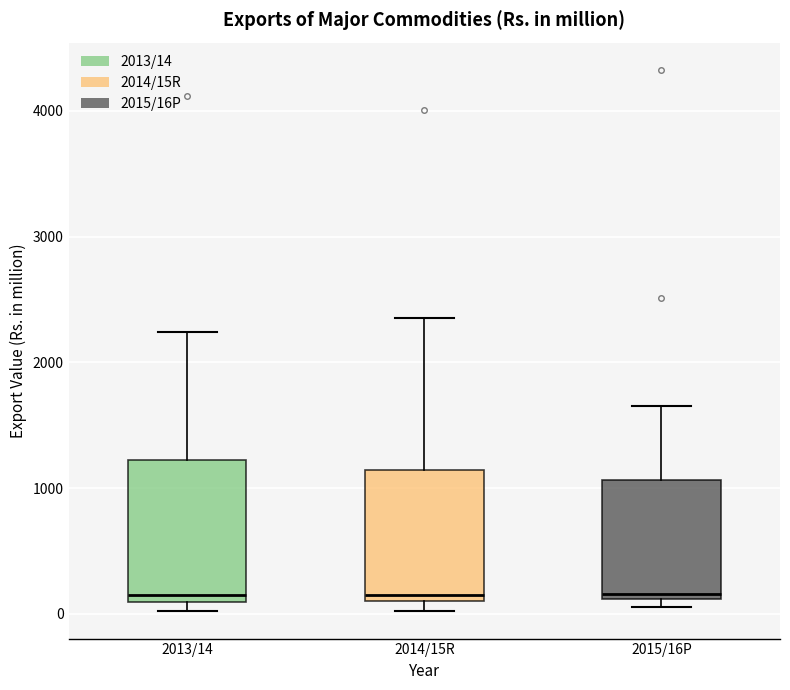

Reading left to right, read every box against the y-axis: the position of its median line, the range the box covers, and the ends of its whiskers. The values are not printed on the chart, so give them approximately, as read against the axis.

2013/14: median 100 (just above the box's lower edge), box 100 to 1200, whiskers 0 to 2200
2014/15R: median 200, box 100 to 1100, whiskers 0 to 2400
2015/16P: median 200, box 100 to 1100, whiskers 100 (just below the box's lower edge) to 1700